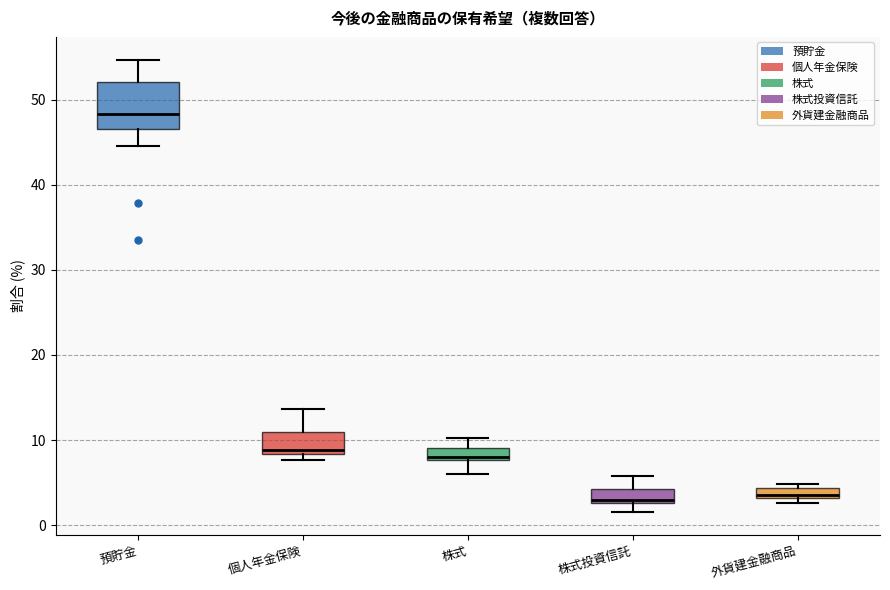

Where does the upper whisker of the box for 預貯金 end on the y-axis? The values are not printed on the chart, so give them approximately, as read against the axis.

55